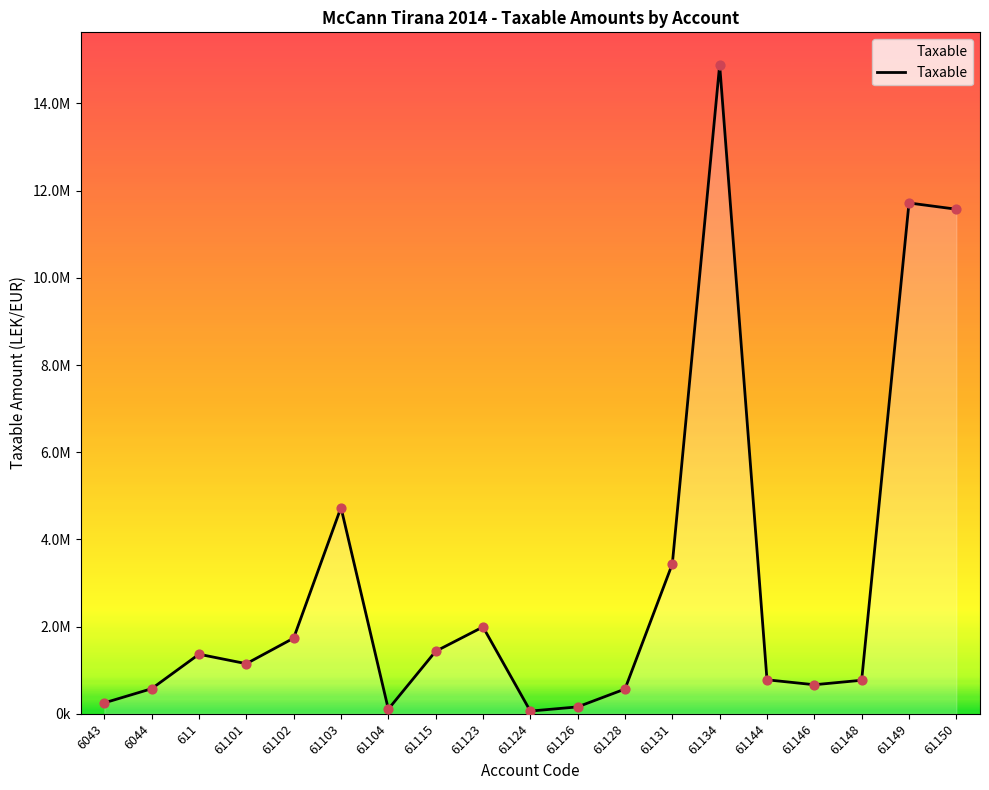

What is the change in value from 6043 to 61124?

-188413.9